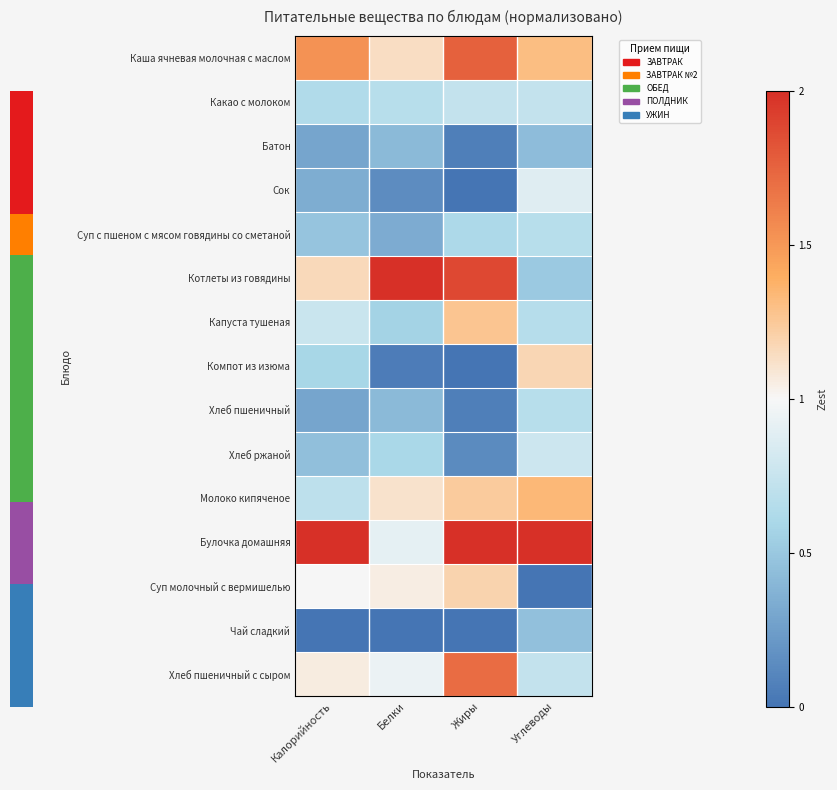

Which series has the largest total across all categories?

Булочка домашняя